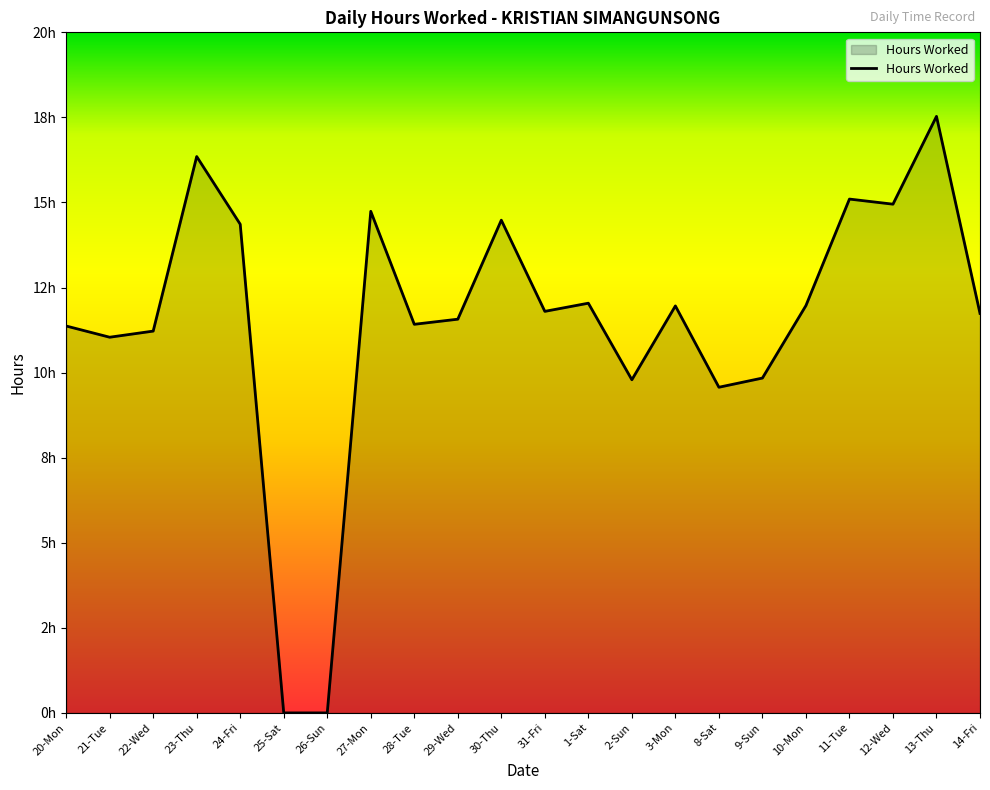

Does the chart have visible grid lines?

No